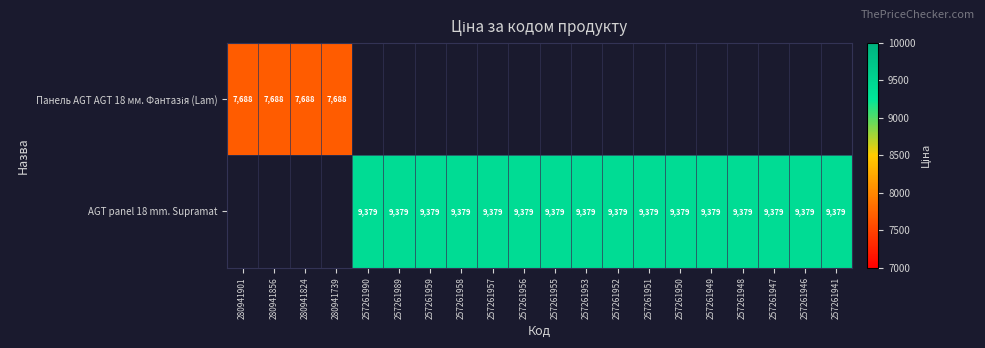

What is the sum of the AGT panel 18 mm. Supramat values at 257261955 and 257261959?

18758